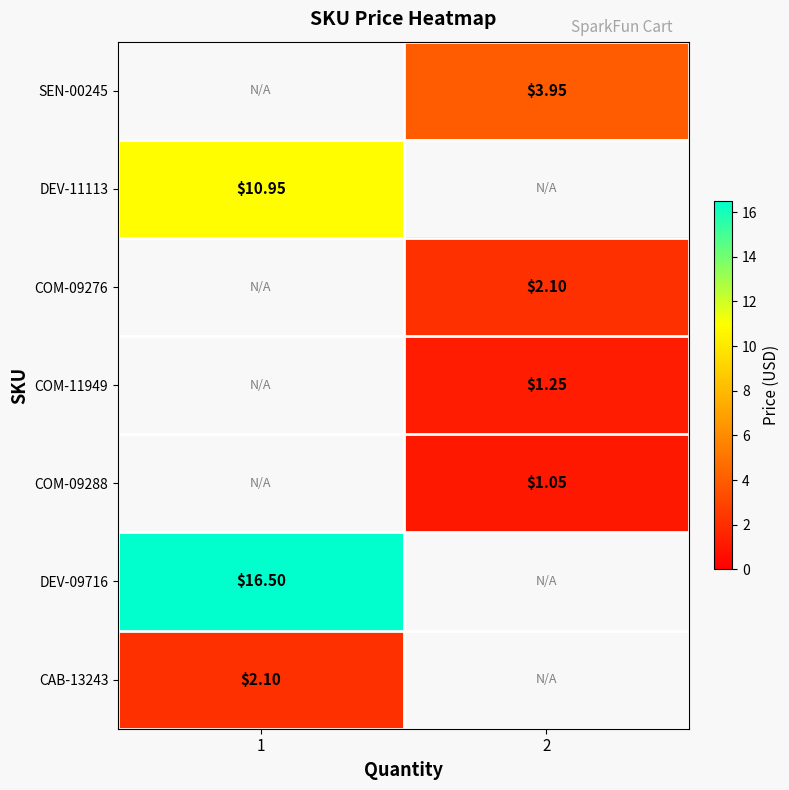

Count the number of data series in this chart.

7